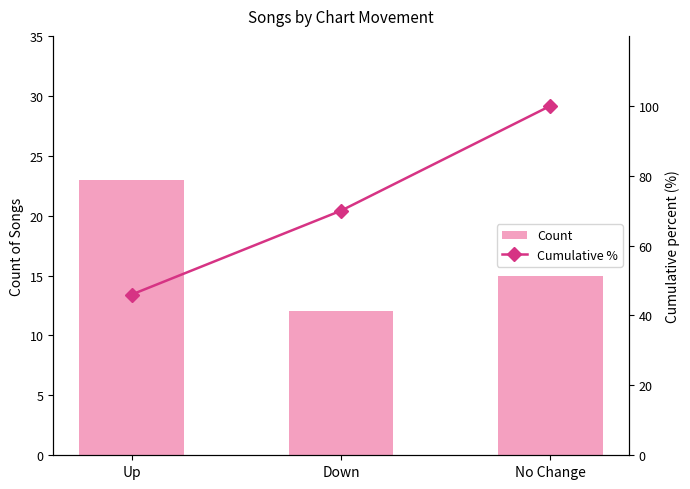

Is it true that Cumulative % equals 121 at Down?

False